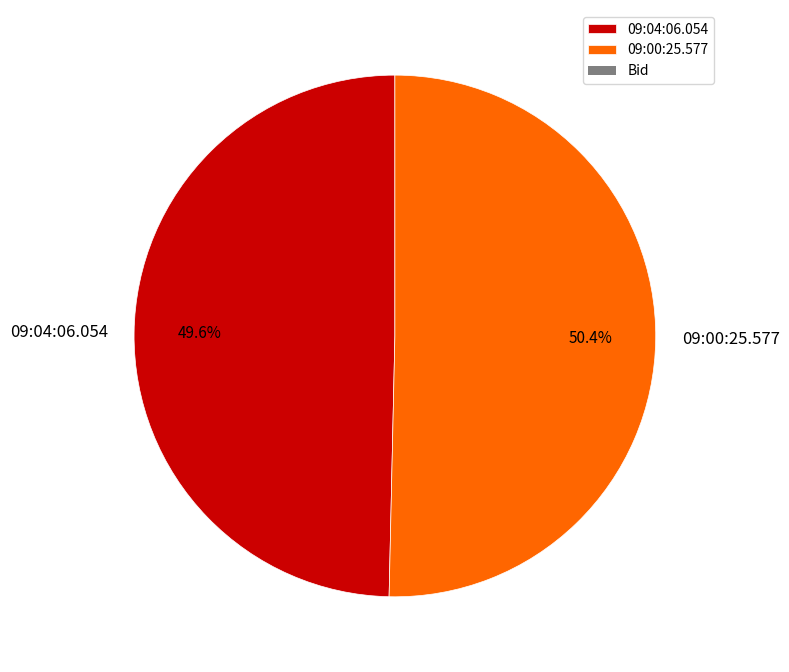

Which slice represents more than half of the pie?

09:00:25.577